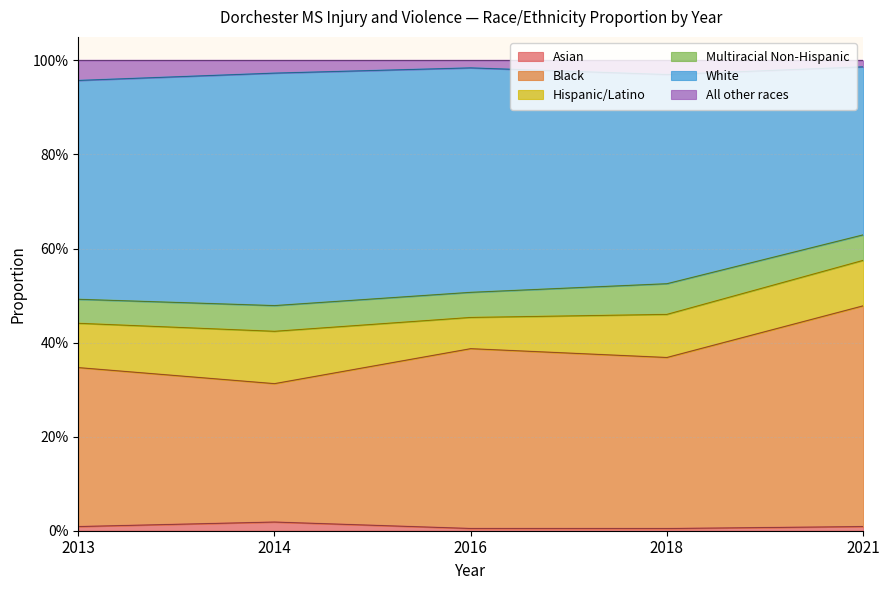

Between 2018 and 2014, which is larger?

2014